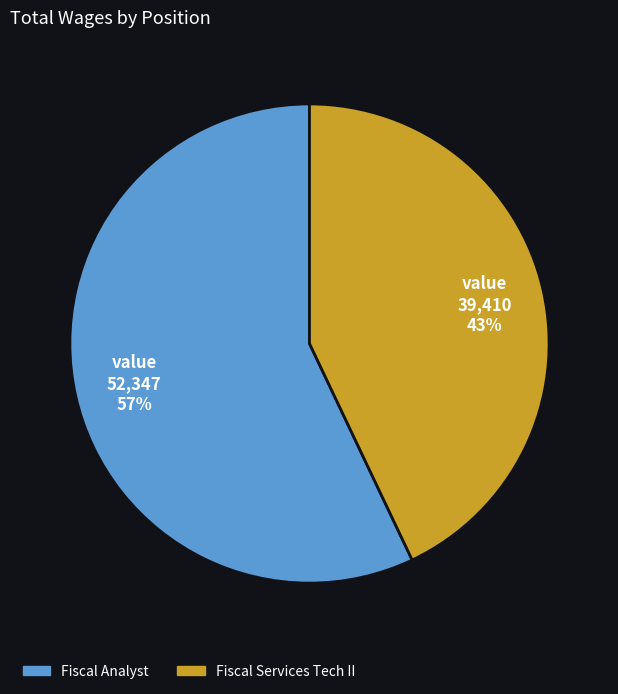

How many segments does this pie chart have?

2